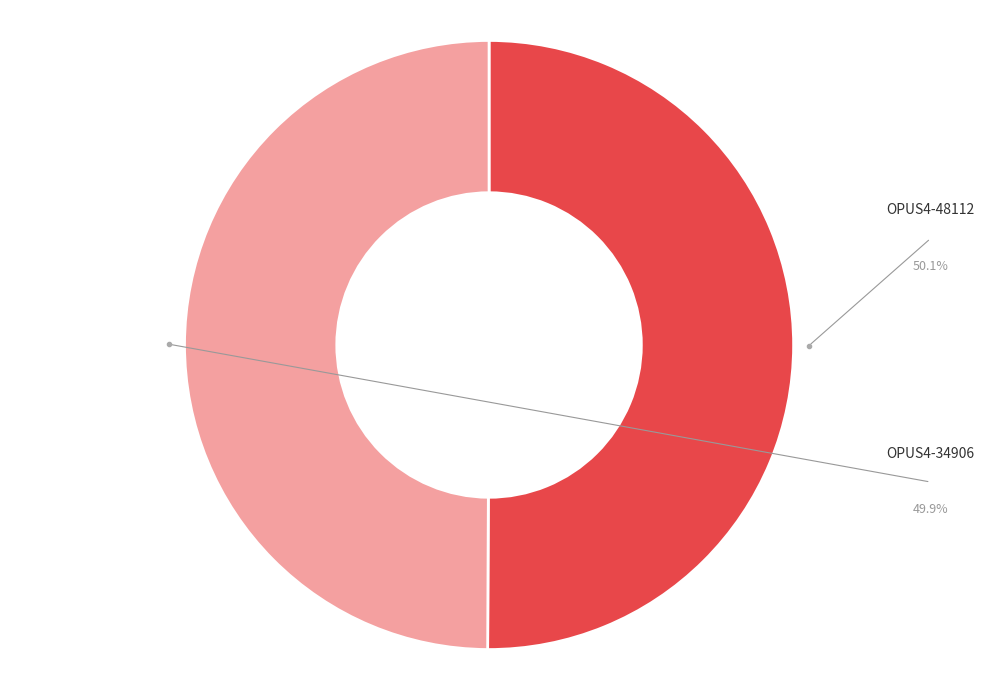

To the nearest percent, what portion does OPUS4-48112 represent?

50%